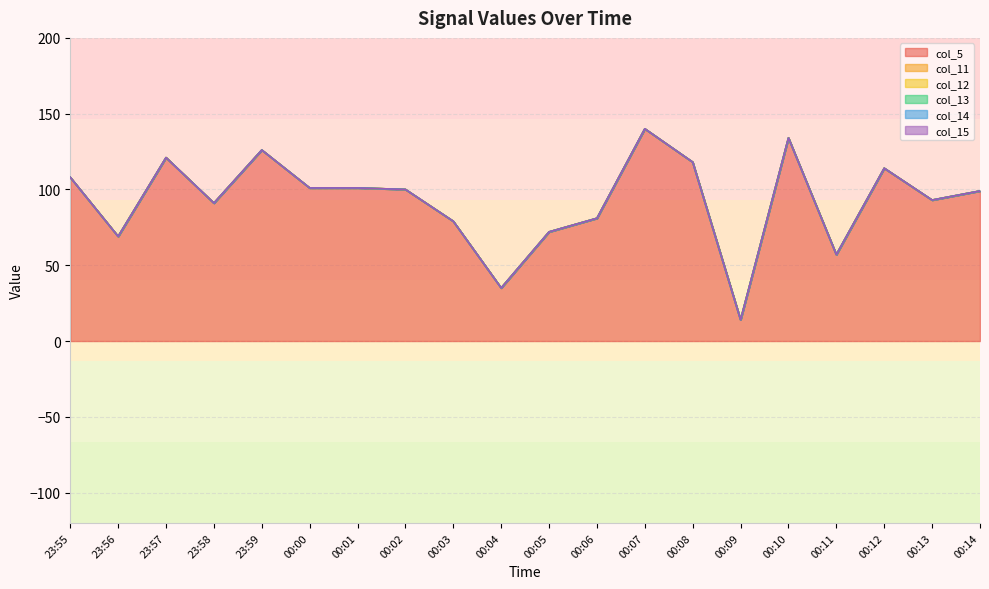

True or false: col_5 has more than 1 interior local peaks.

True